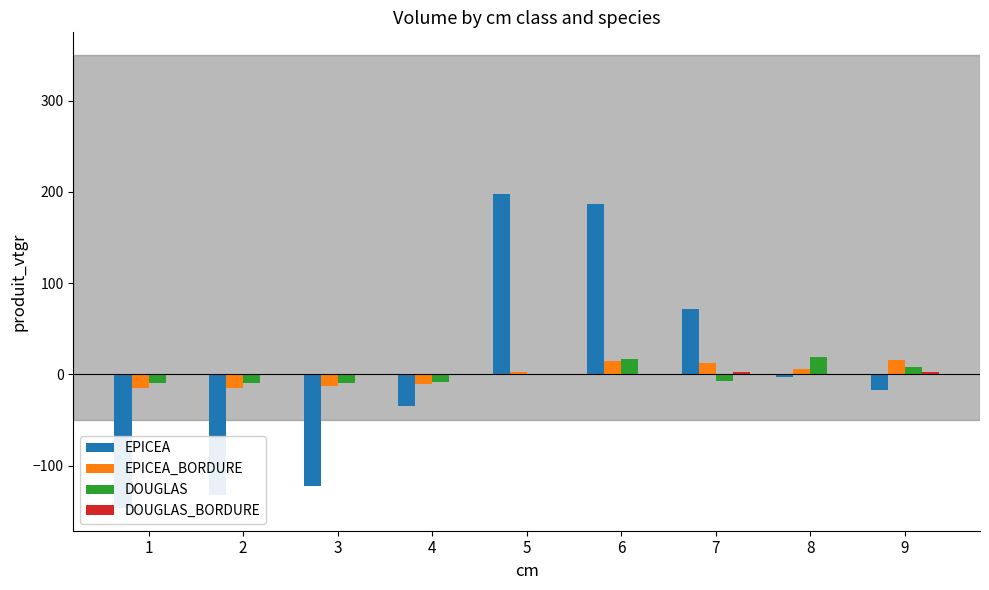

What is the maximum value for DOUGLAS_BORDURE?

3.0